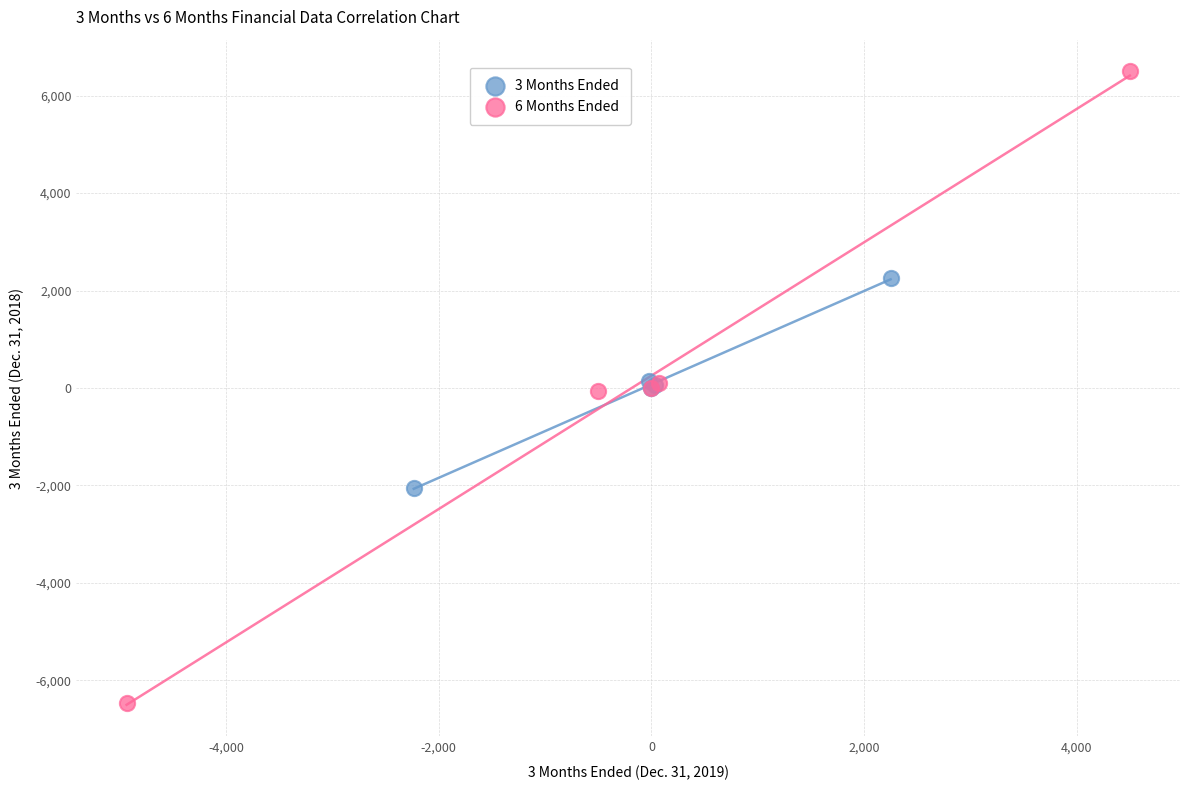

What are all the series names shown in the legend?

3 Months Ended, 6 Months Ended